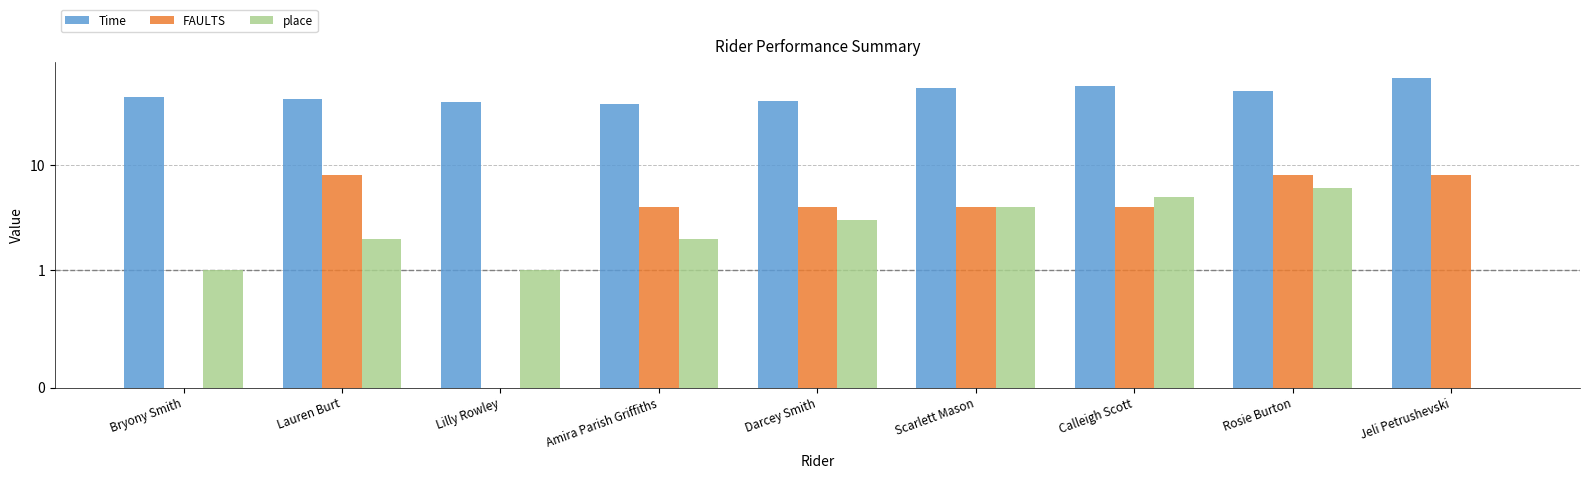

Rank the series by their maximum value, from lowest to highest.

place, FAULTS, Time